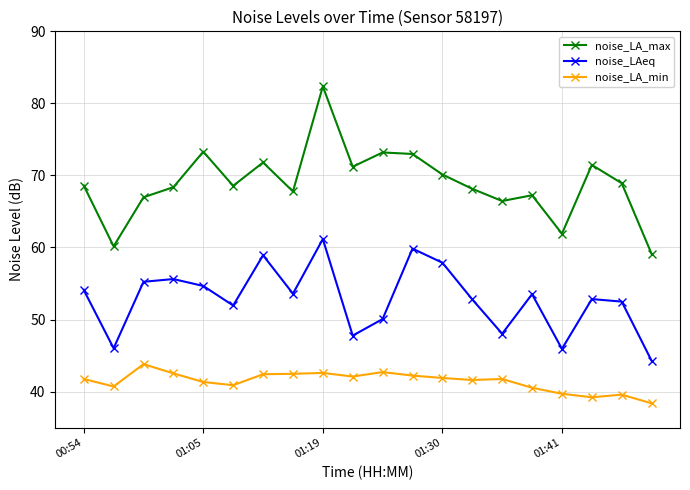

Is this an area chart (filled region under the line)?

No